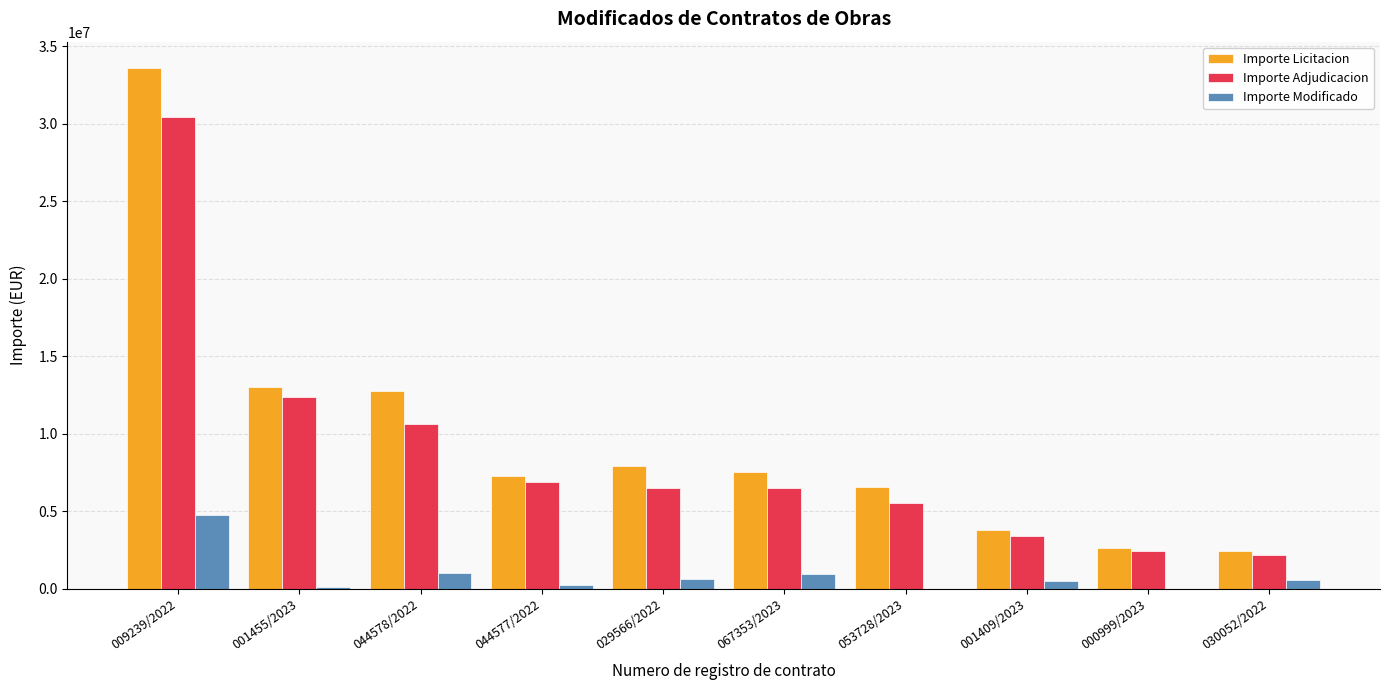

Which series changed the most between 009239/2022 and 001455/2023?

Importe Licitacion